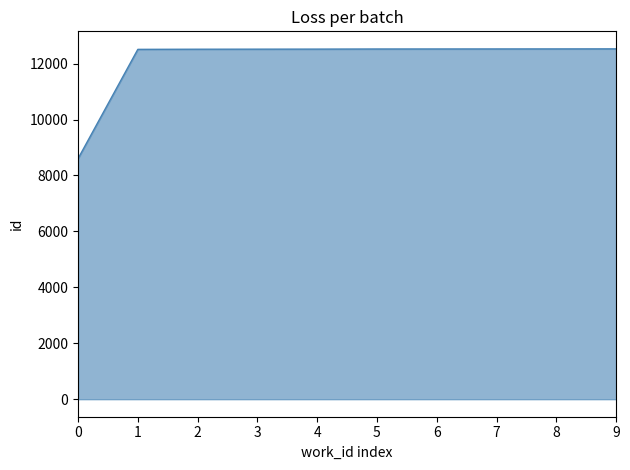

What value does the data have at 2?

12516